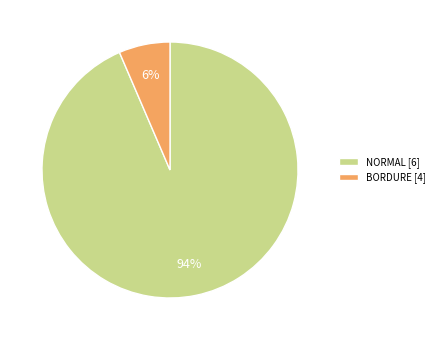

Does any single category account for the majority?

Yes